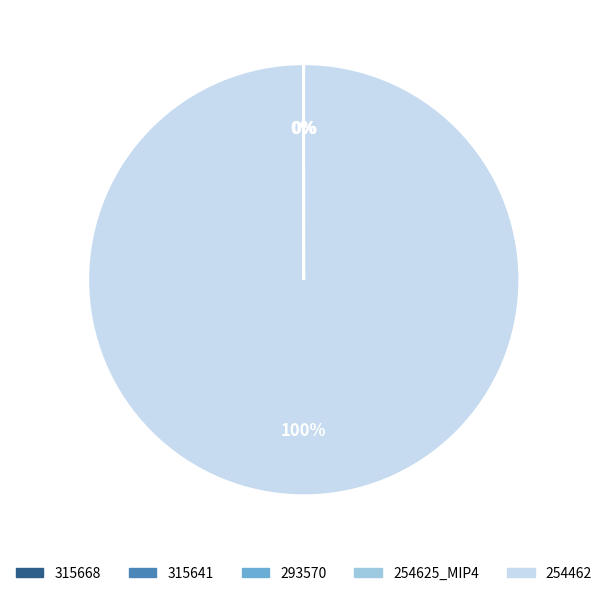

Is there any slice that represents more than half of the pie?

Yes